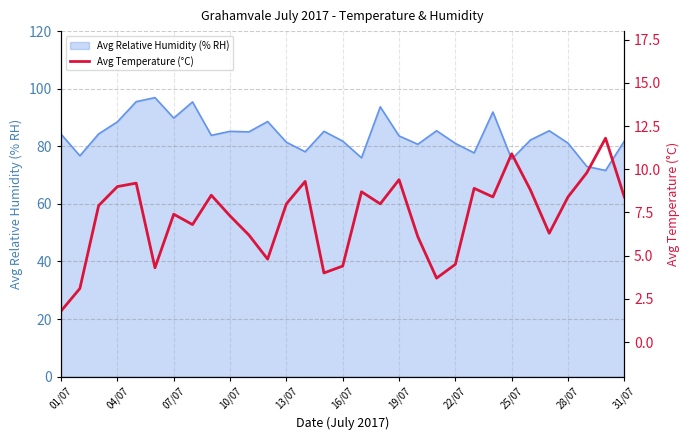

What is the maximum value for Avg Relative Humidity (% RH)?

96.9